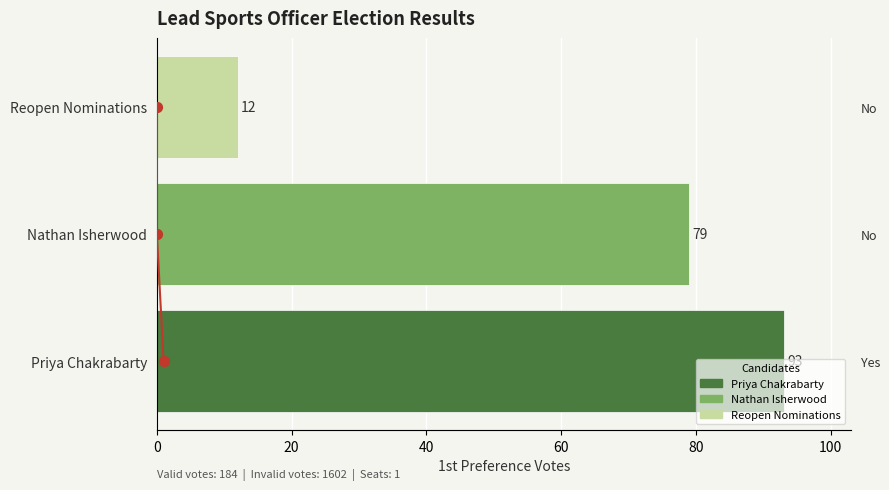

Which series reaches the minimum Y coordinate?

Elected